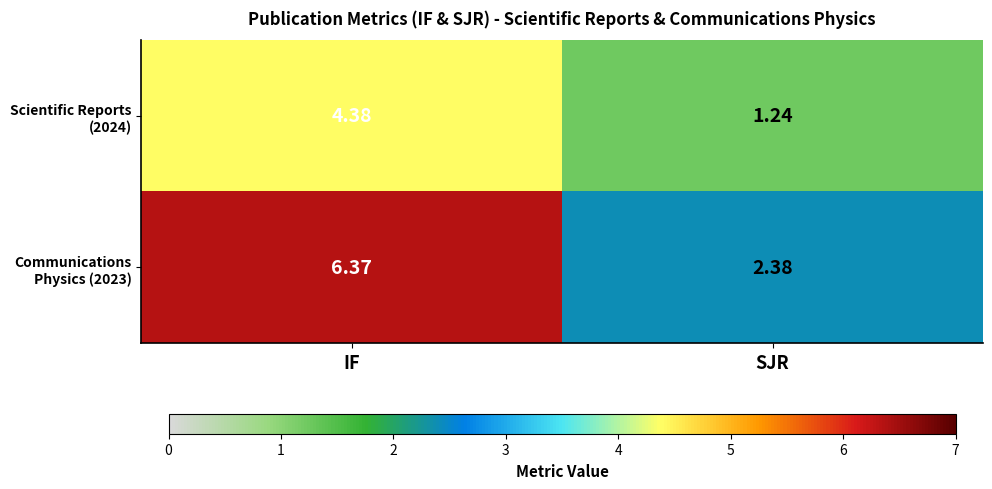

Which series changed the most between IF and SJR?

Communications Physics (2023)